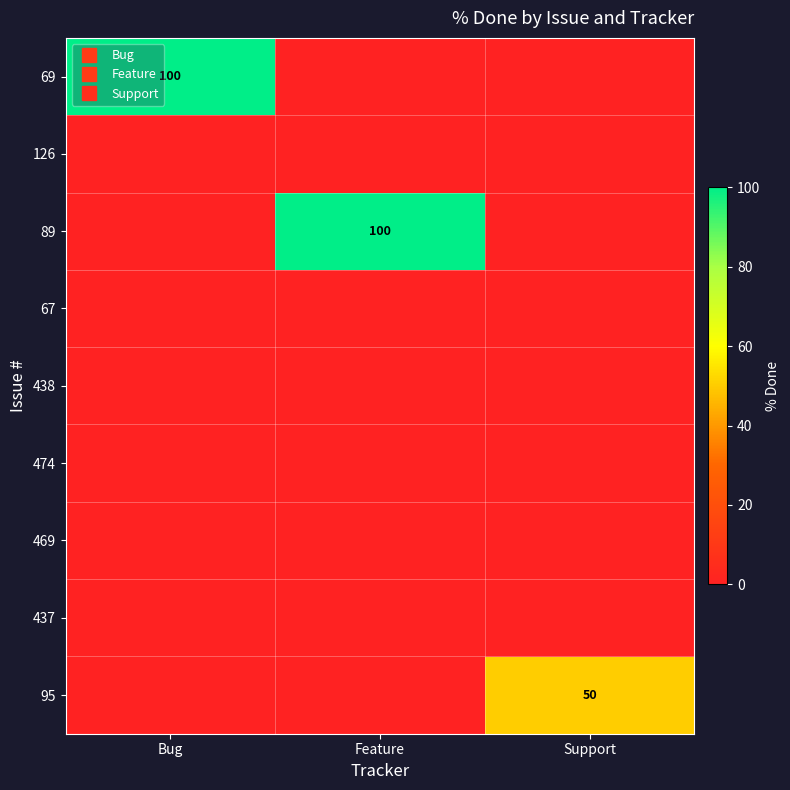

What is the difference between the highest and lowest values at Feature?

100